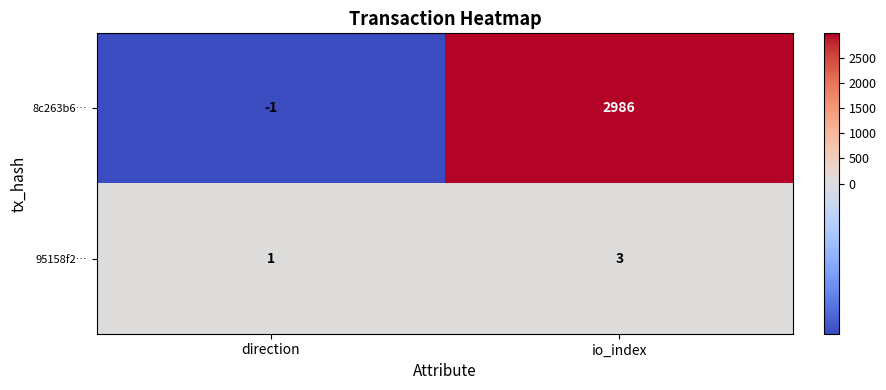

Reading left to right, list all the values displayed in this chart.

8c263b6…: direction=-1	io_index=2986
95158f2…: direction=1	io_index=3